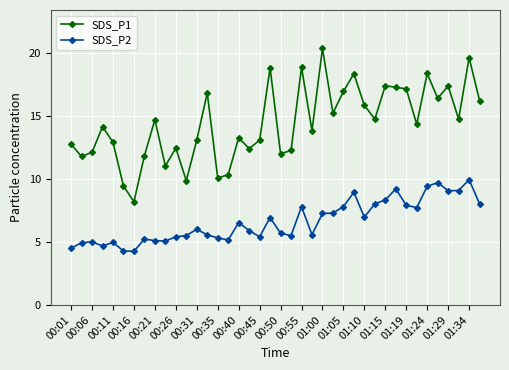

What is the minimum value for SDS_P1?

8.2